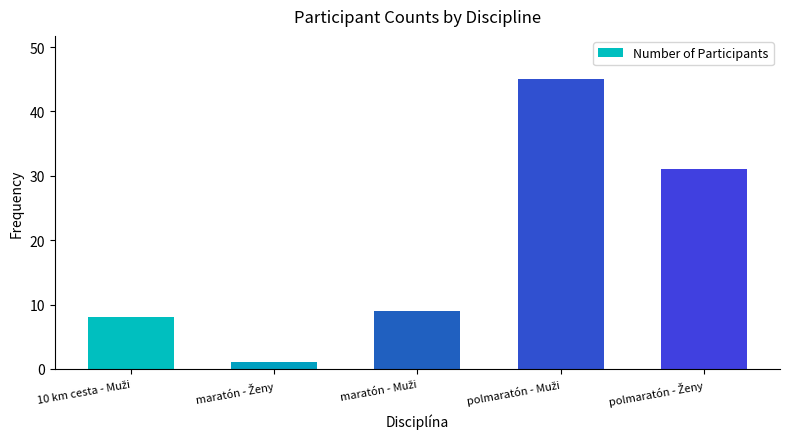

Reading left to right, list all the values displayed in this chart.

8	1	9	45	31